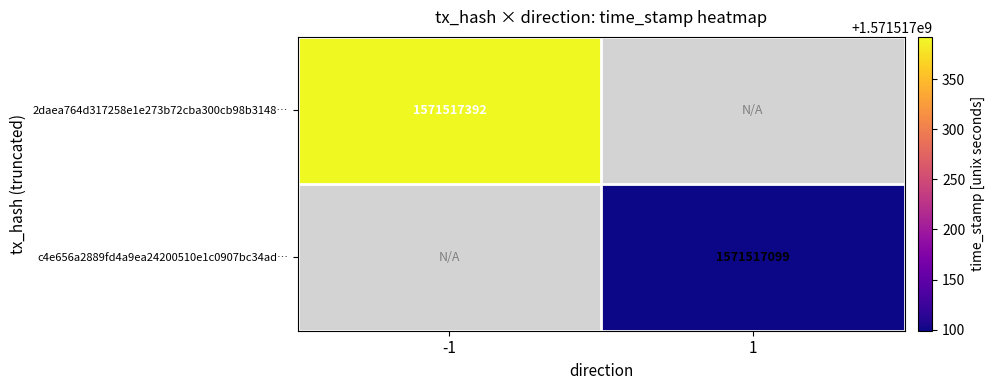

True or false: c4e656a2889fd4a9ea24200510e1c0907bc34ad has a value of 2237644578 at time_stamp.

False